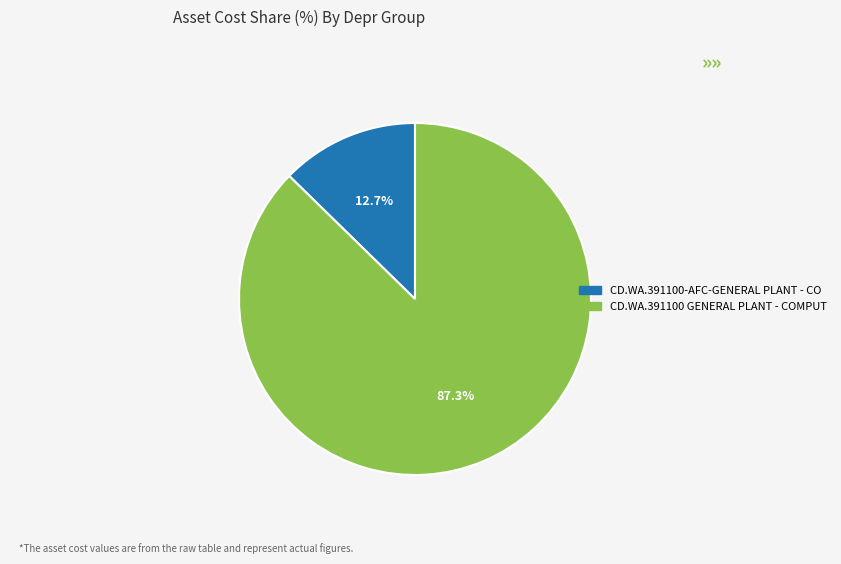

To the nearest percent, what is the difference between the CD.WA.391100-AFC-GENERAL PLANT - CO and CD.WA.391100 GENERAL PLANT - COMPUT slice percentages?

75%